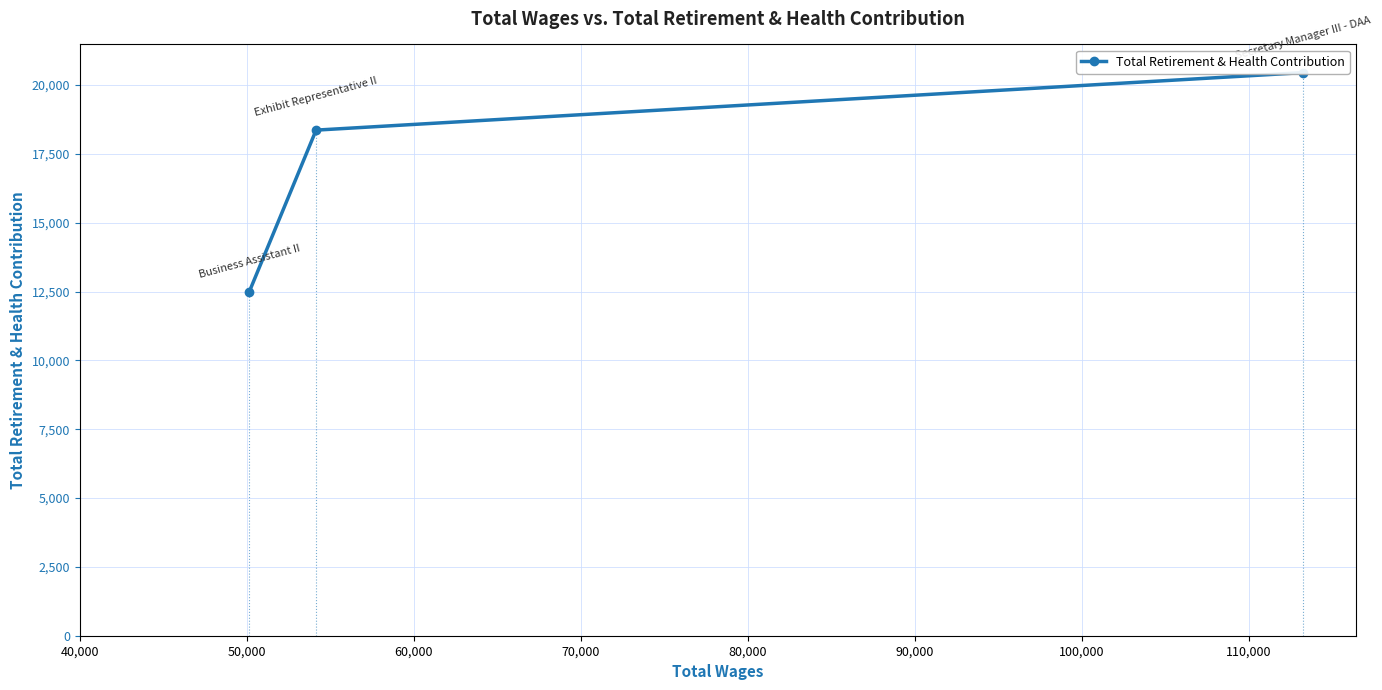

What is the greatest value displayed?

20451